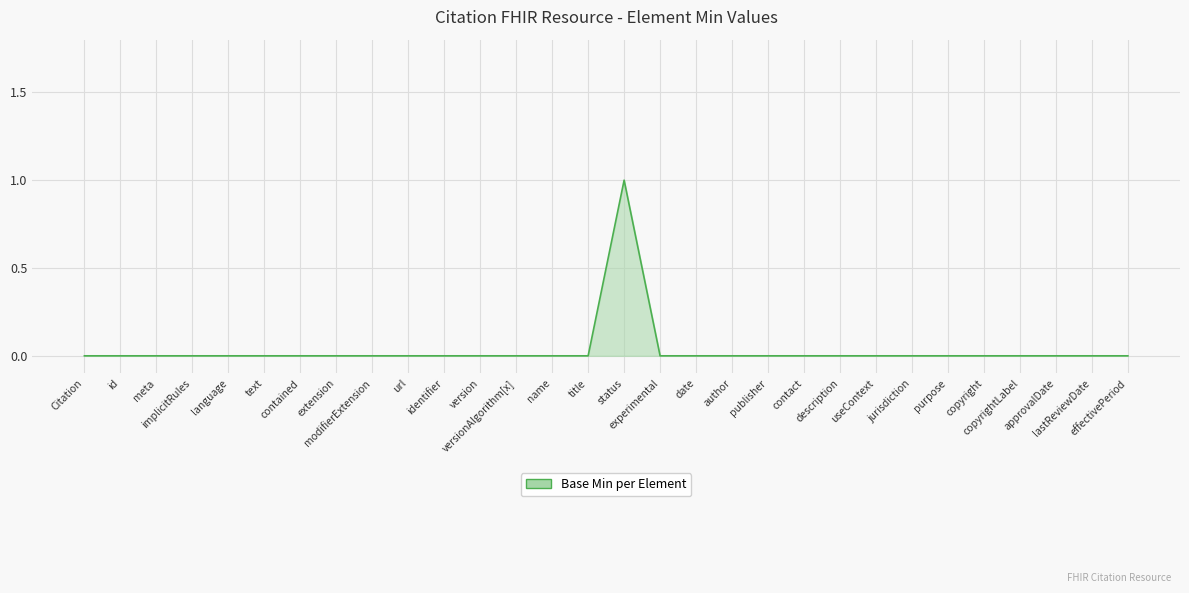

What is the difference between the maximum and minimum values?

1